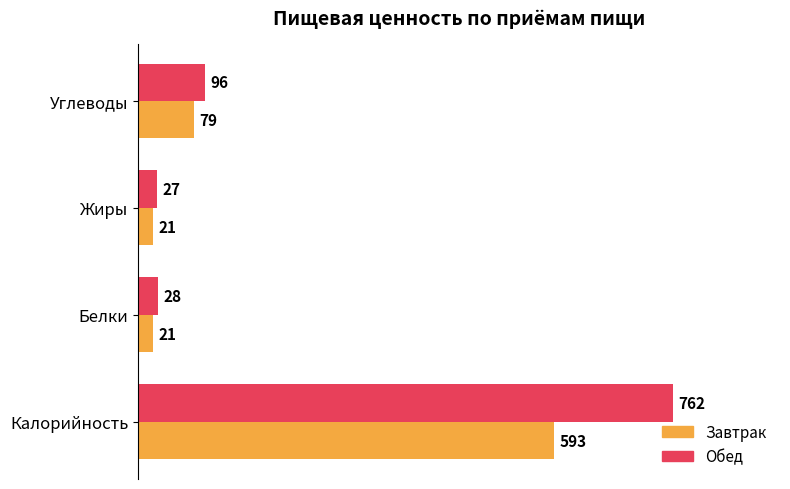

What is the difference between the highest and lowest values at Углеводы?

17